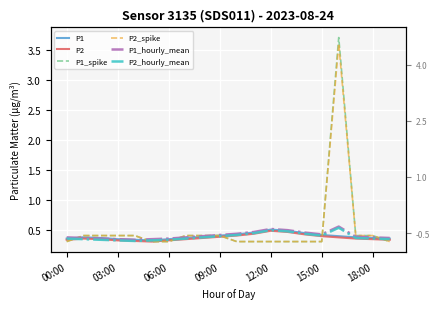

What is the spread (max minus min) of values at 15:00?

0.1